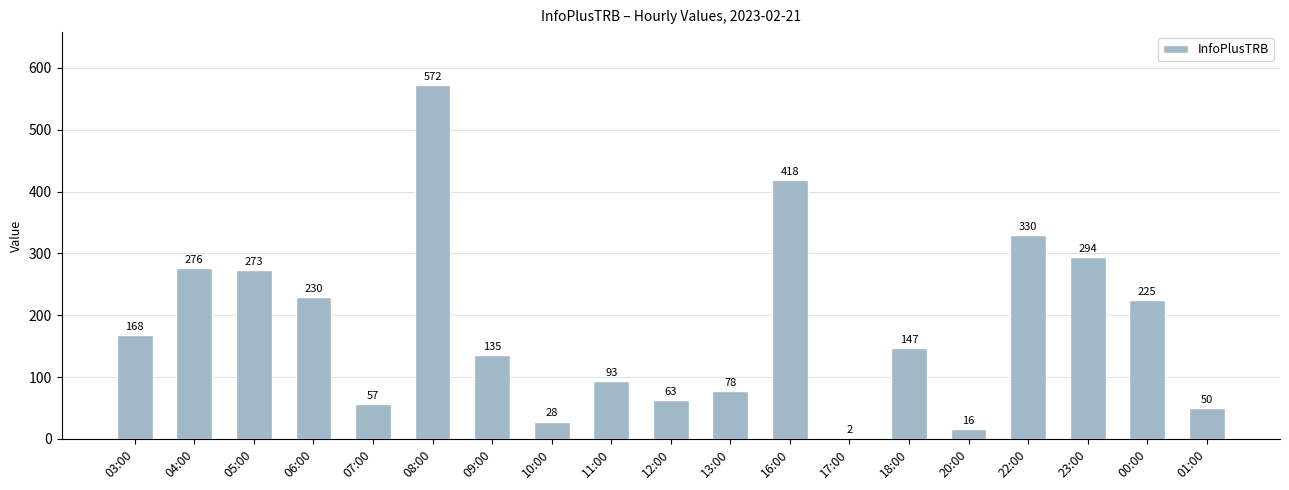

At which category does the chart reach its minimum across all series?

17:00